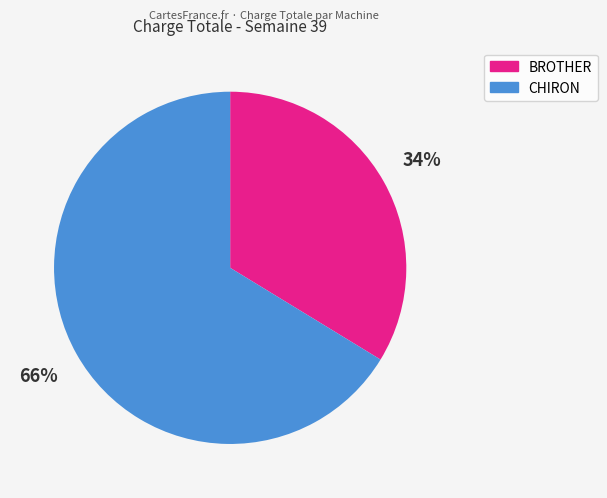

Is there any slice that represents more than half of the pie?

Yes